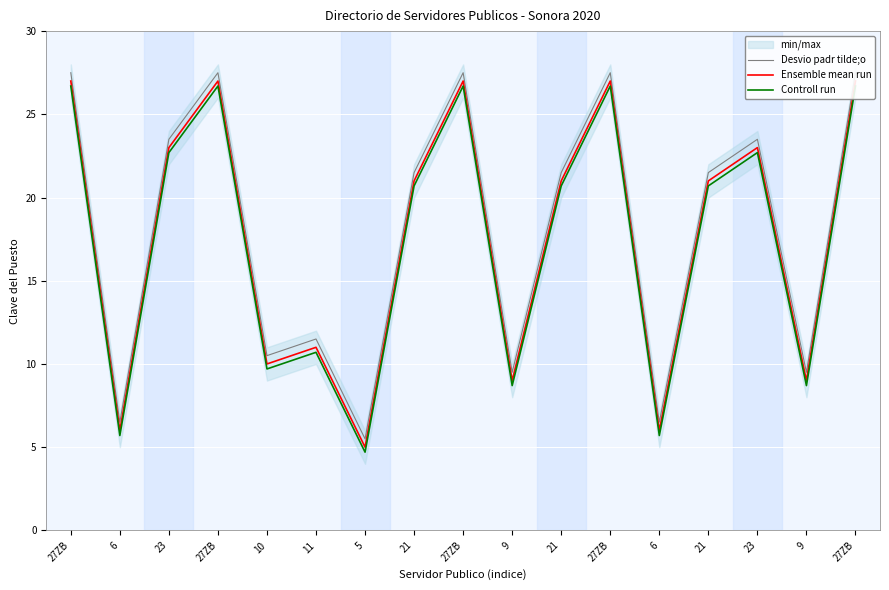

In Ensemble mean run, how many points are lower than both neighbors (excluding endpoints)?

6